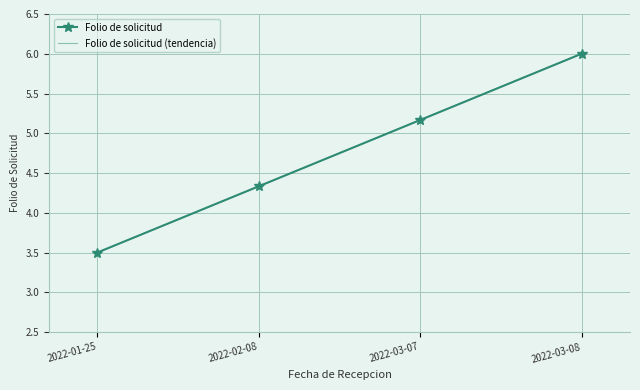

What is the greatest value displayed?

6.0